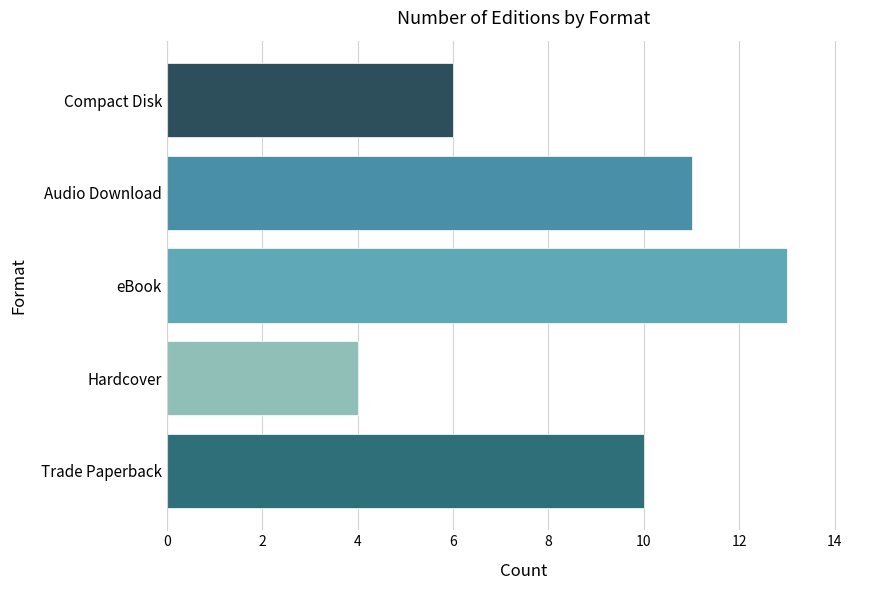

How many distinct data groups are displayed?

5